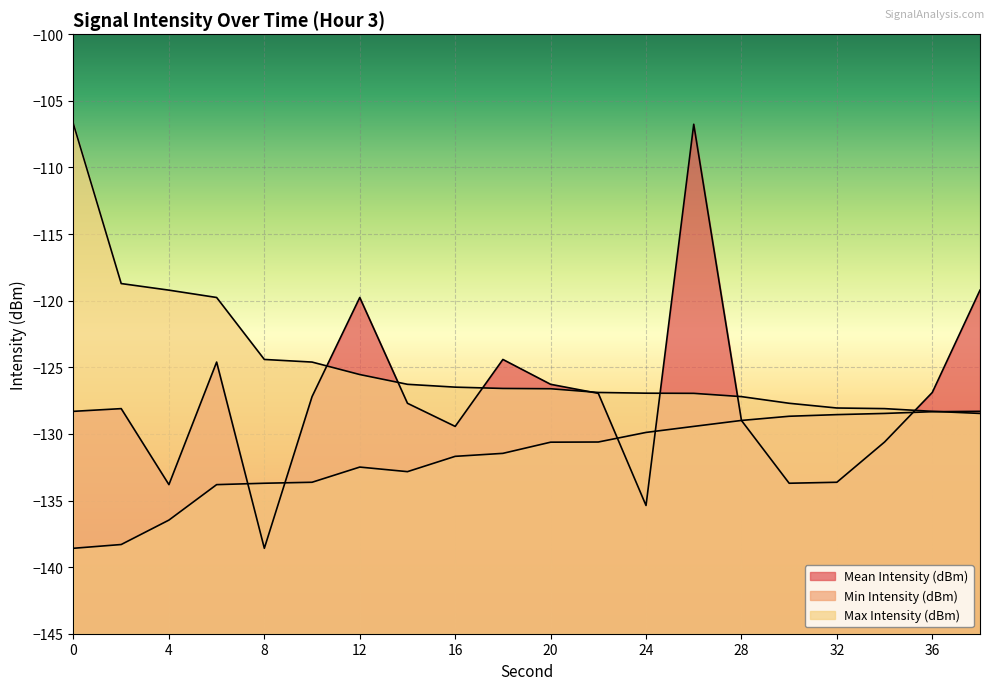

Where is the first local maximum for Mean Intensity (dBm)?

2